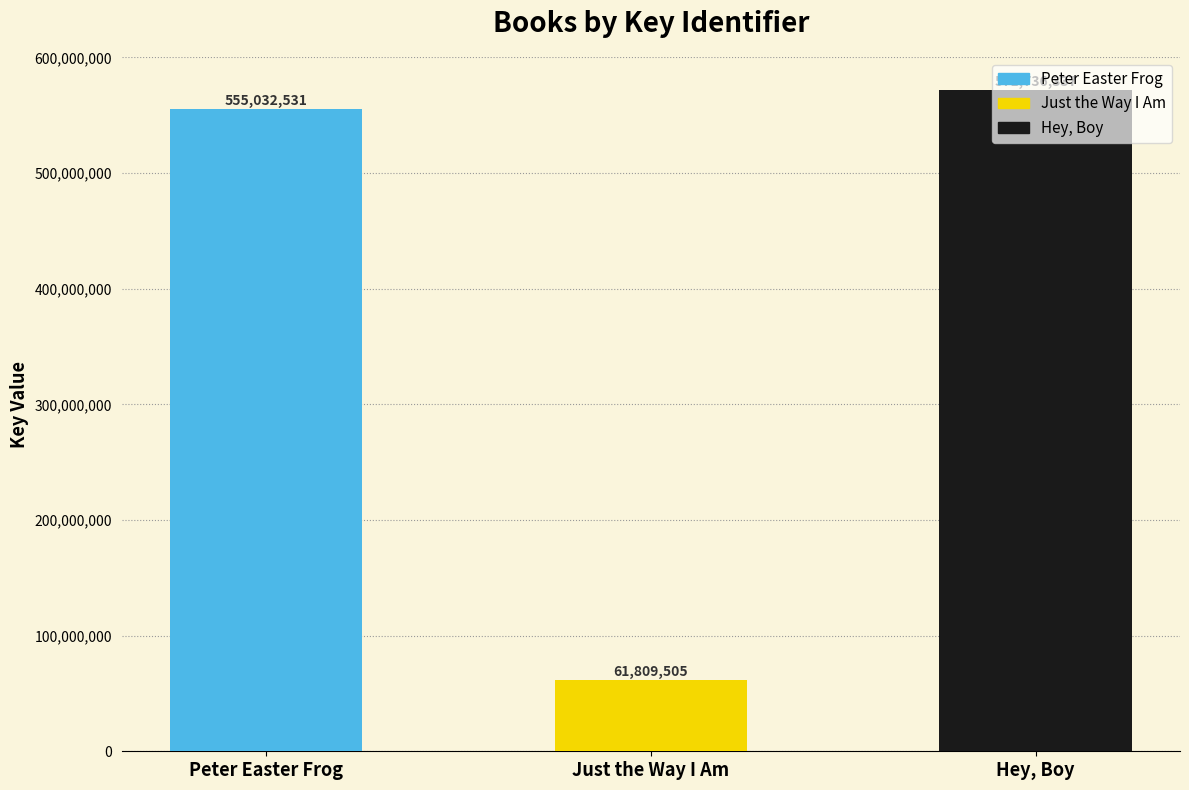

Where is the data nearest to the value 316772921?

Peter Easter Frog